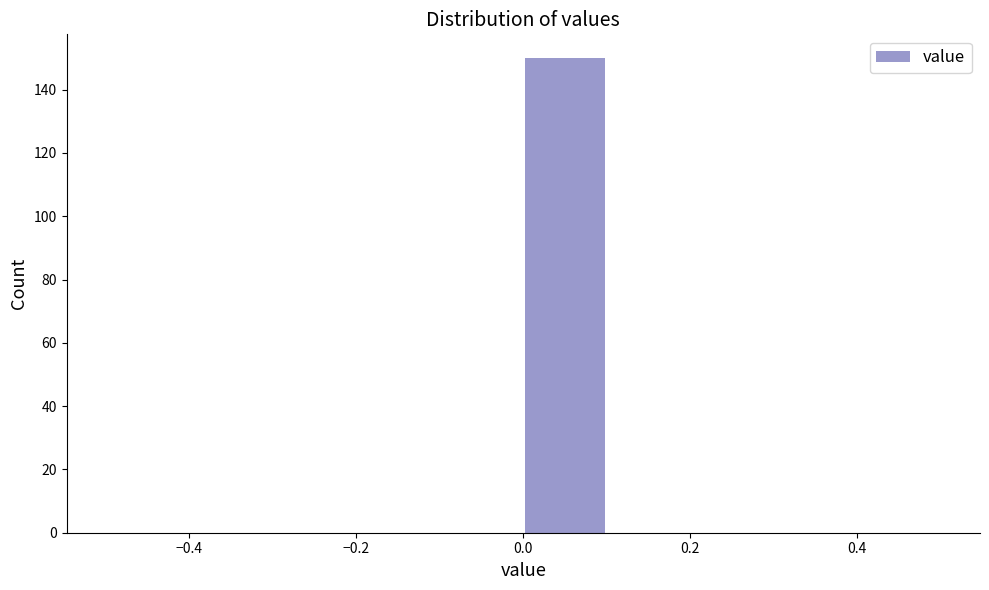

What is the height of the bar covering 0.0 to 0.1 on the x-axis? The values are not printed on the chart, so give them approximately, as read against the axis.

150